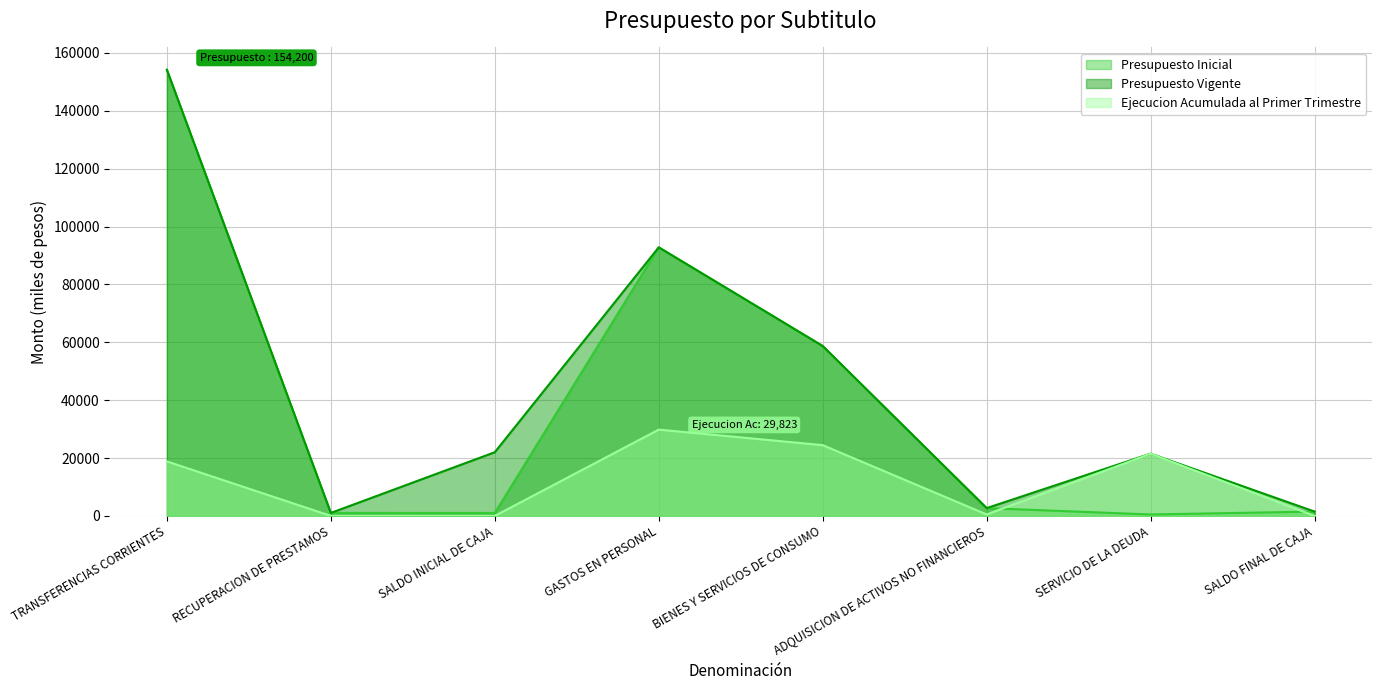

Read the Presupuesto Vigente value at GASTOS EN PERSONAL, to the nearest 100.

92800